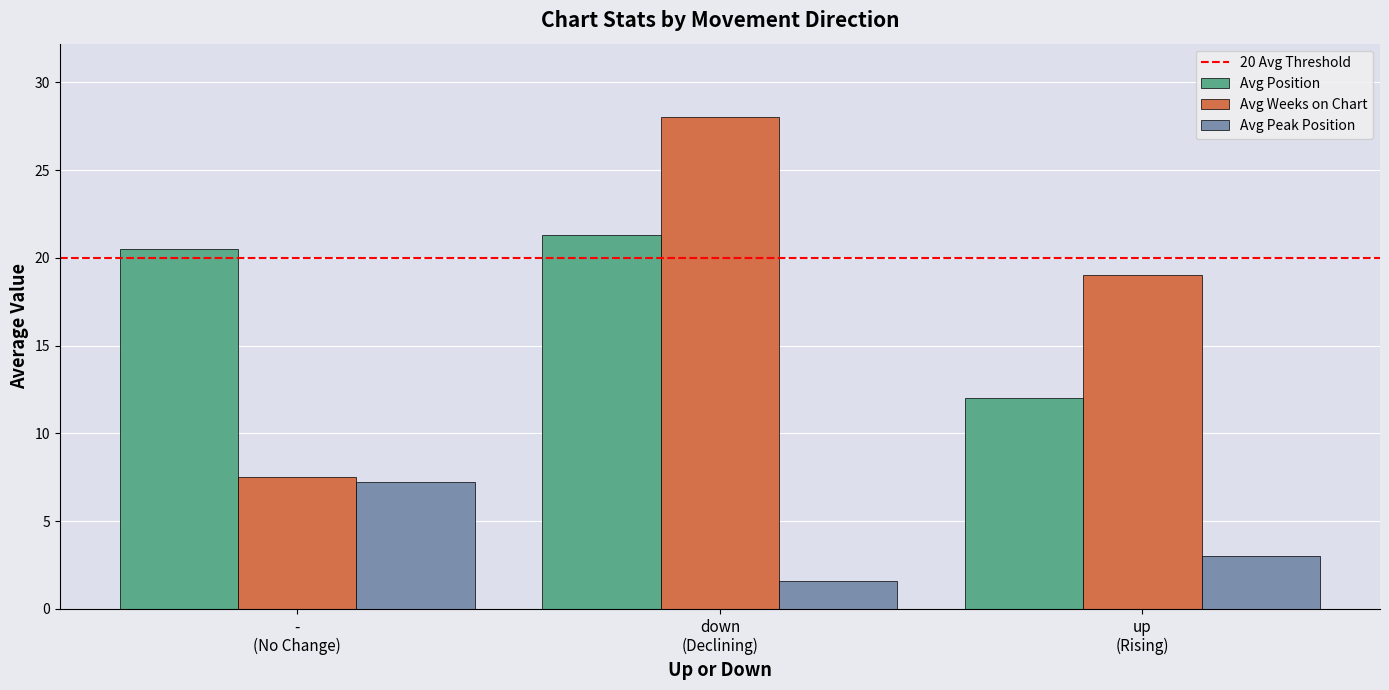

What is the sum of all Avg Weeks on Chart values?

54.5